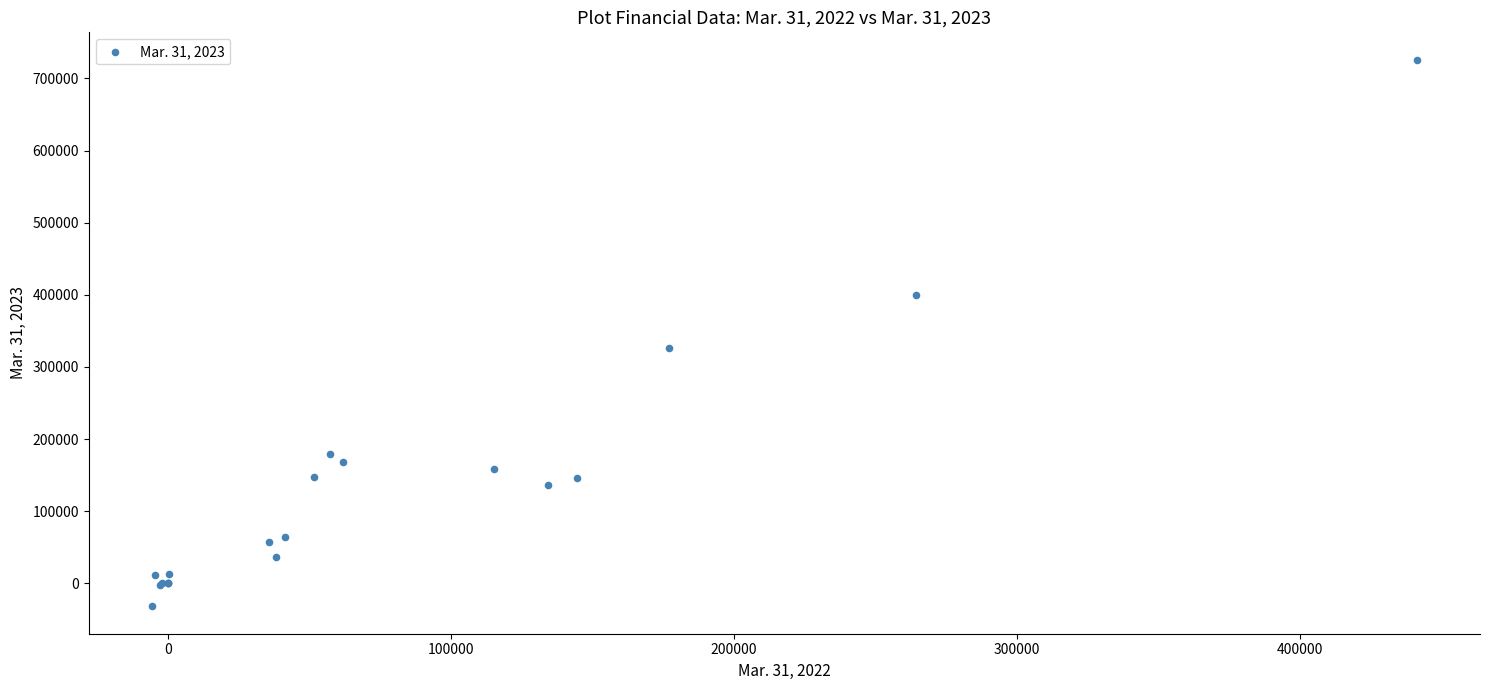

What Y value in the scatter plot is closest to 346958?

326371.0